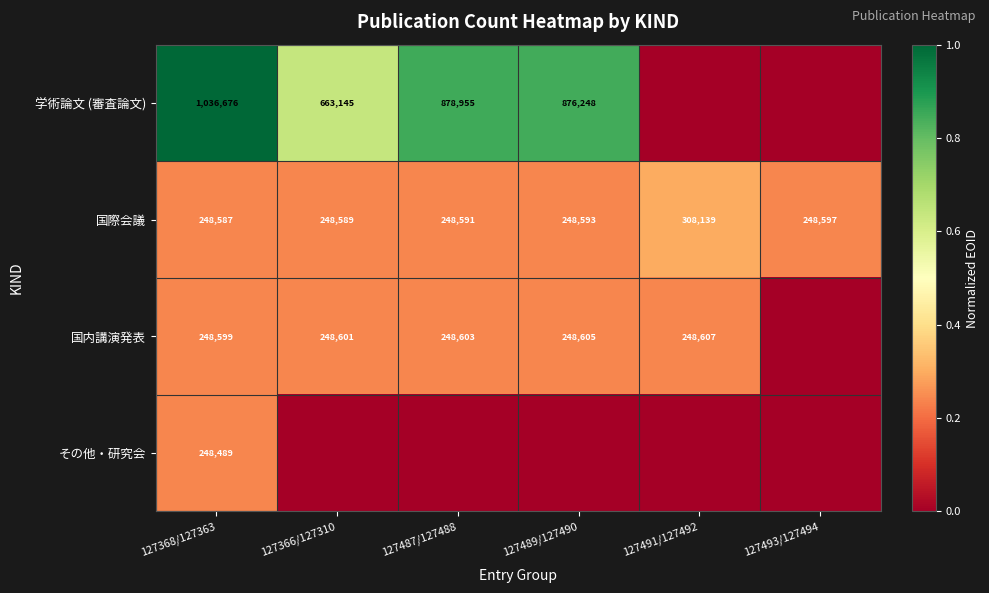

Which label corresponds to the smallest value in the chart?

127491/127492